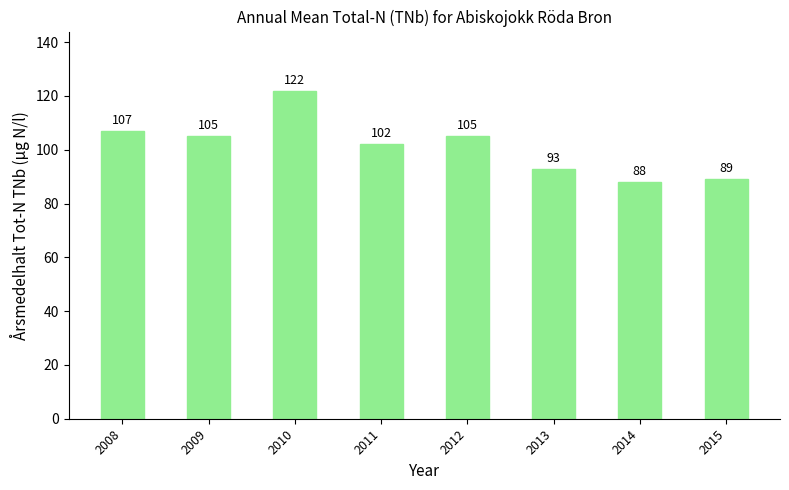

What is the ratio of the value at 2010 to the value at 2015?

1.4